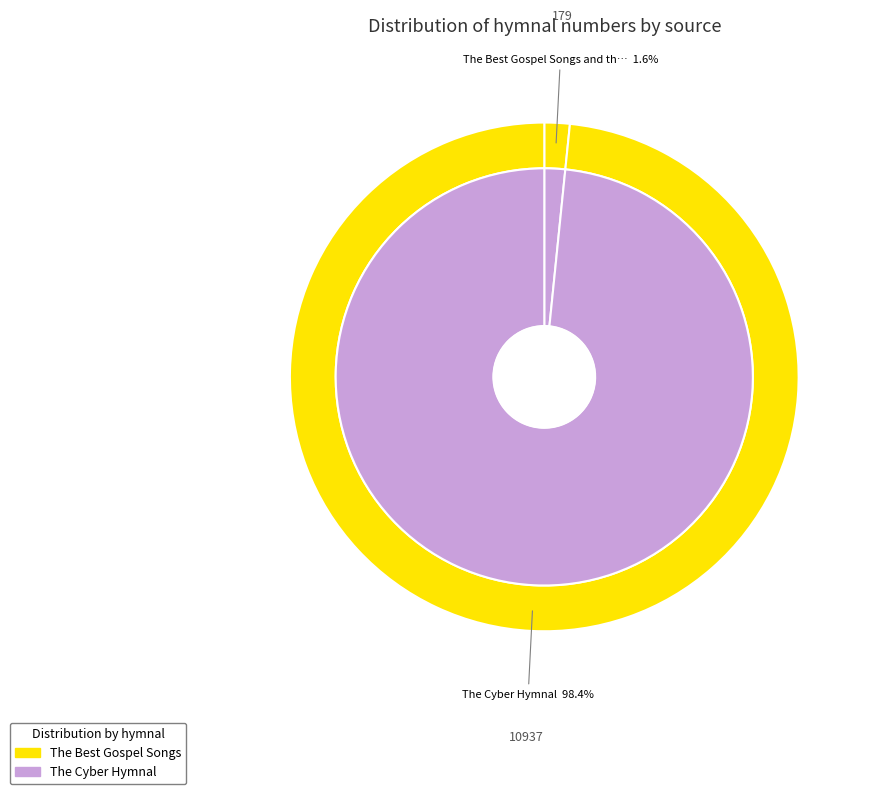

Which slice is the largest?

The Cyber Hymnal